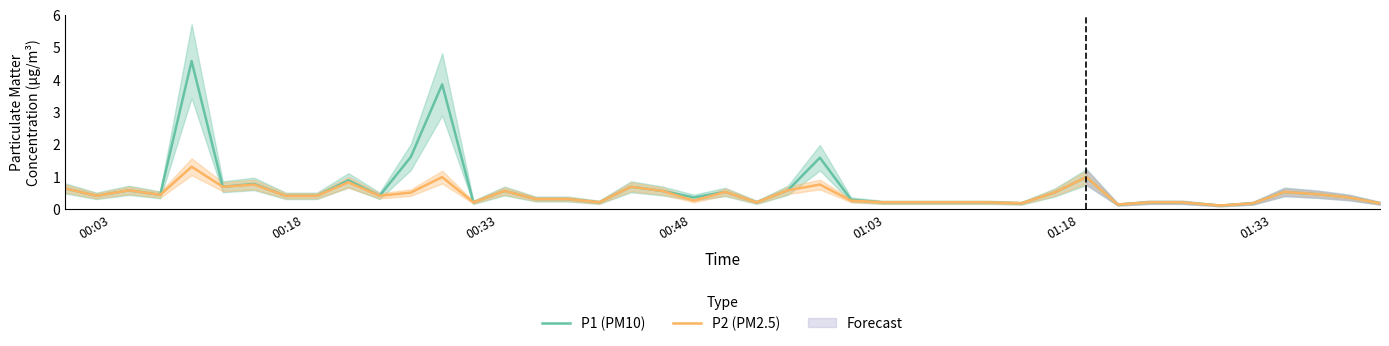

What is the highest value of the P1 (PM10) series?

4.6